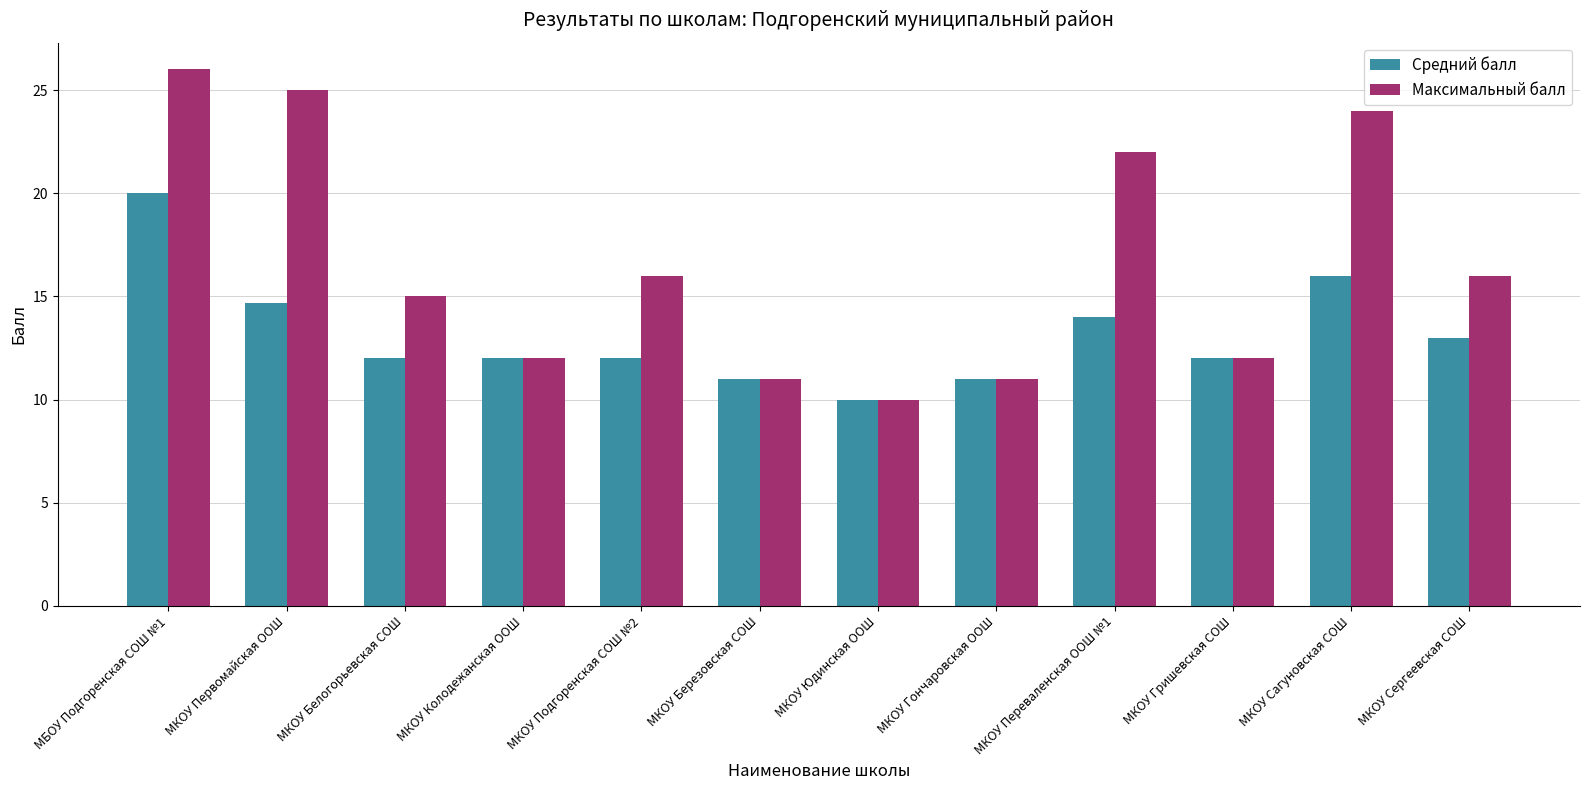

Reading left to right, transcribe all the data shown in this chart.

Средний балл: 20.0	14.7	12.0	12.0	12.0	11.0	10.0	11.0	14.0	12.0	16.0	13.0
Максимальный балл: 26.0	25.0	15.0	12.0	16.0	11.0	10.0	11.0	22.0	12.0	24.0	16.0